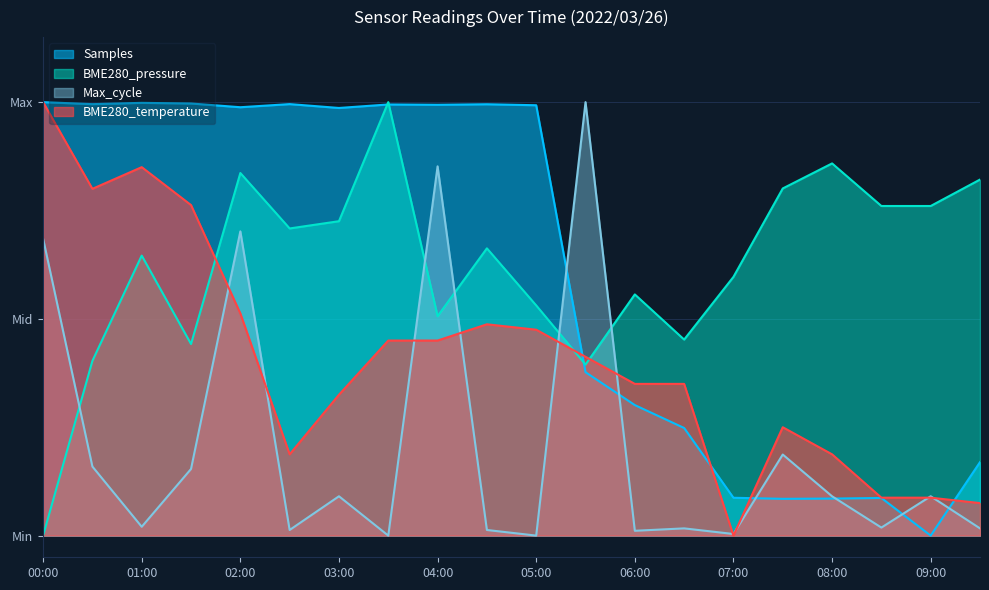

What are all the series names shown in the legend?

Samples, BME280_pressure, Max_cycle, BME280_temperature